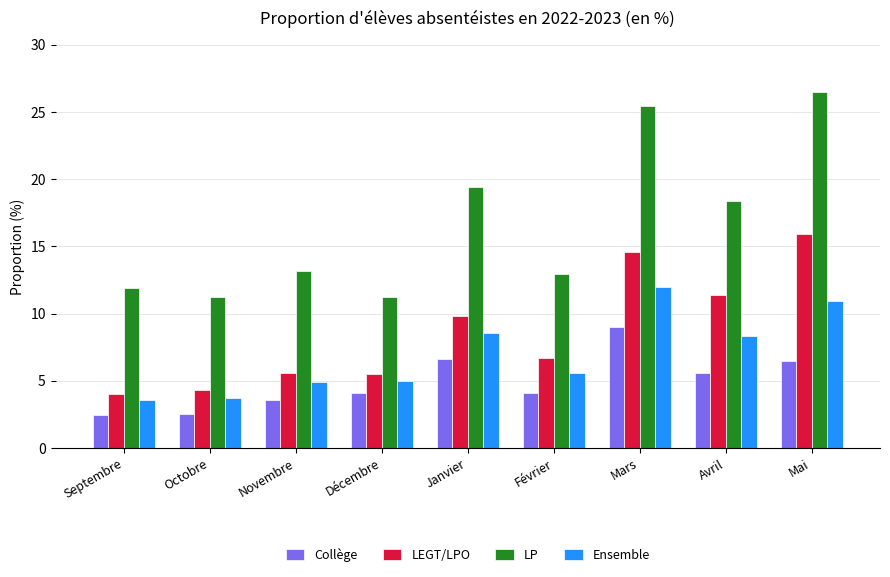

How many bars are there in each group?

4